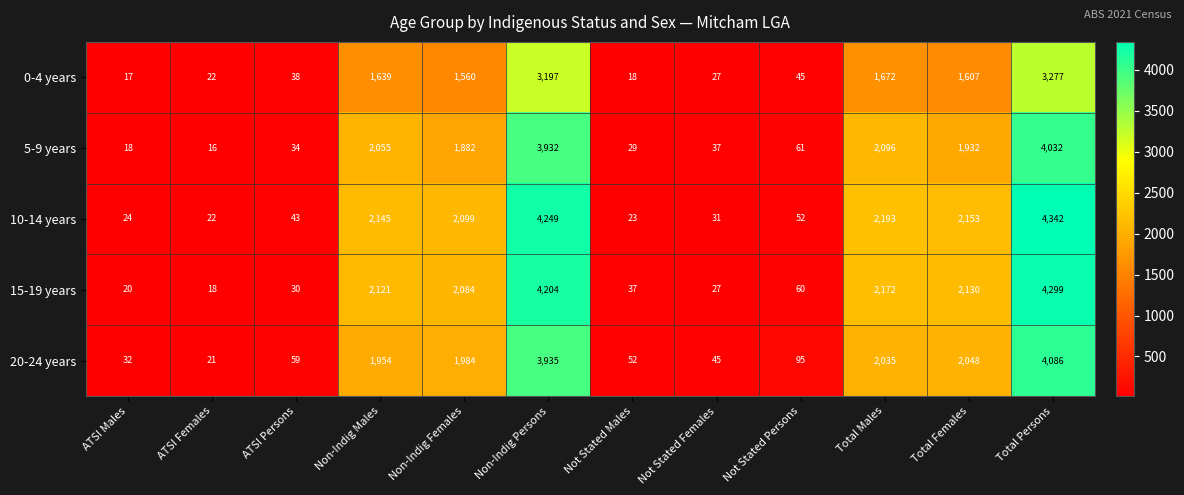

Which series has the widest spread of values?

10-14 years